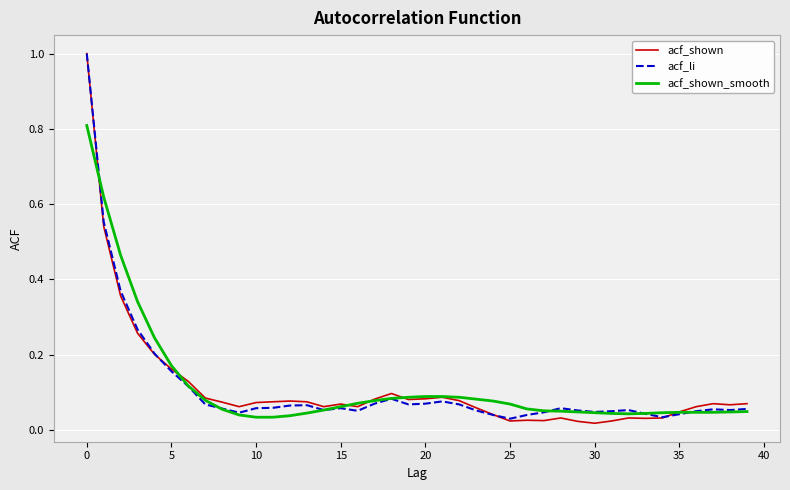

What is the highest value of the acf_shown_smooth series?

0.8